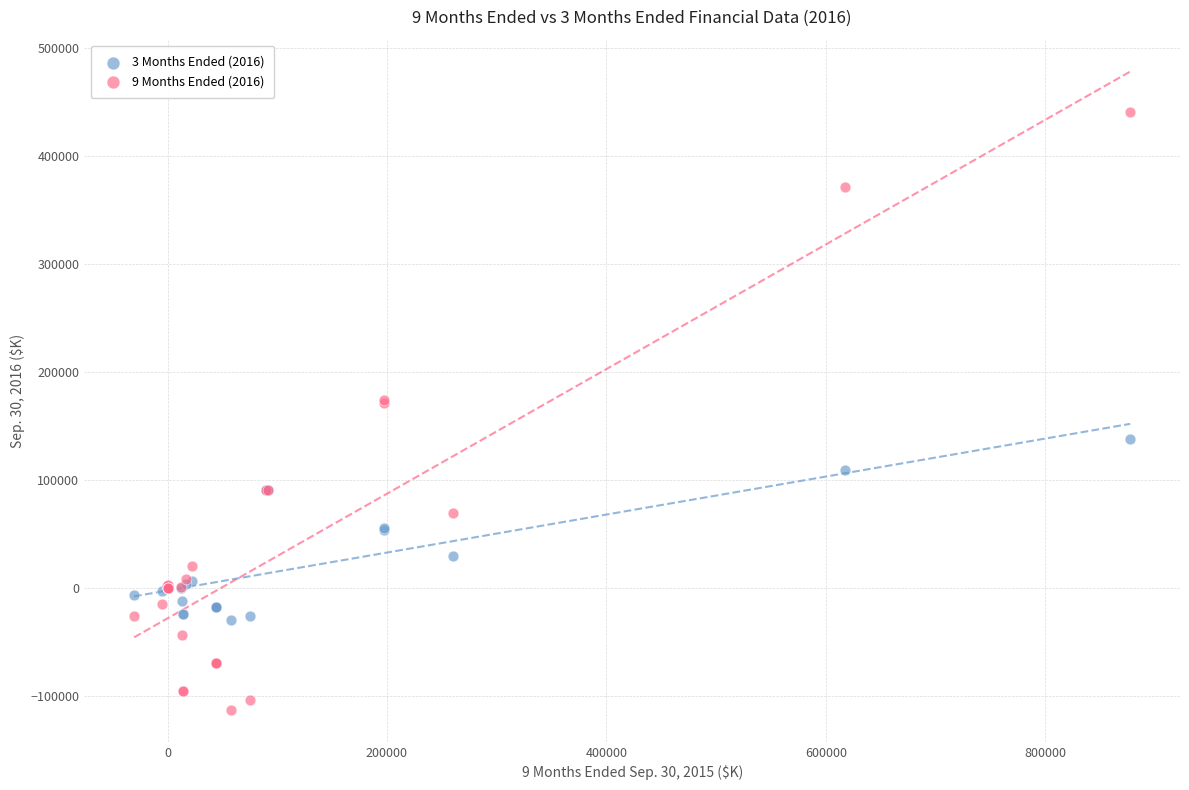

Which series has the largest Y range (max minus min)?

9 Months Ended (2016)